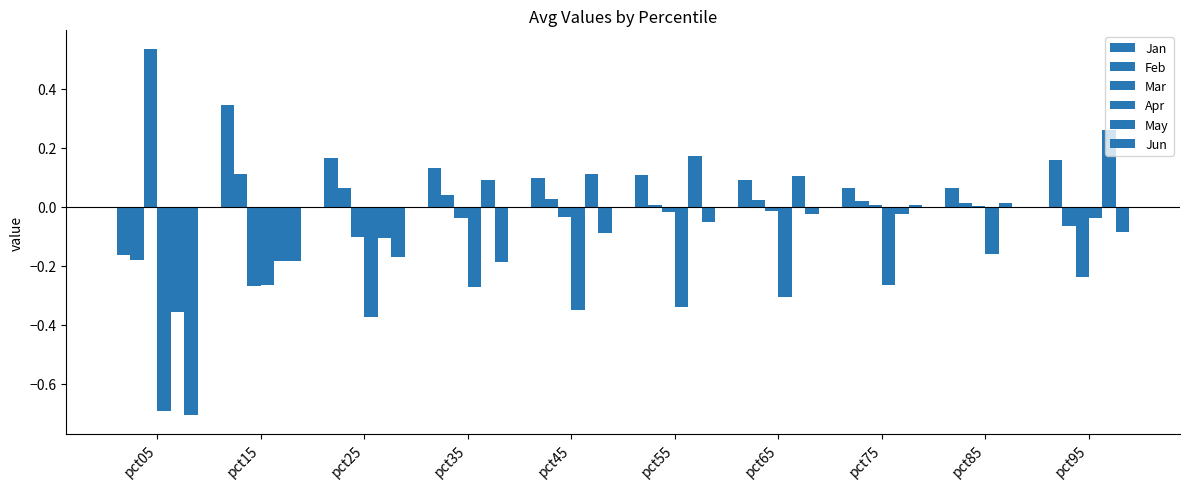

What is the sum of the Jan values at pct75 and pct35?

0.2